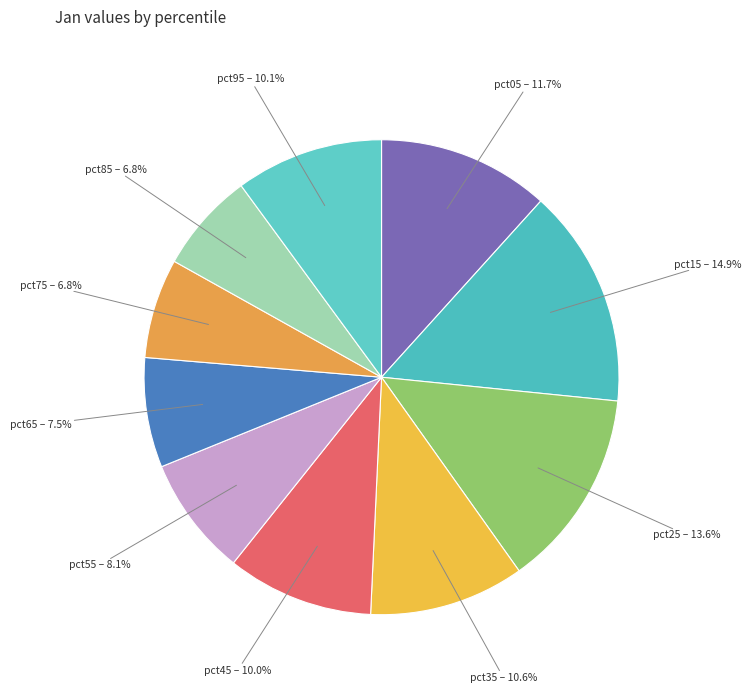

Is there a majority slice in this chart?

No